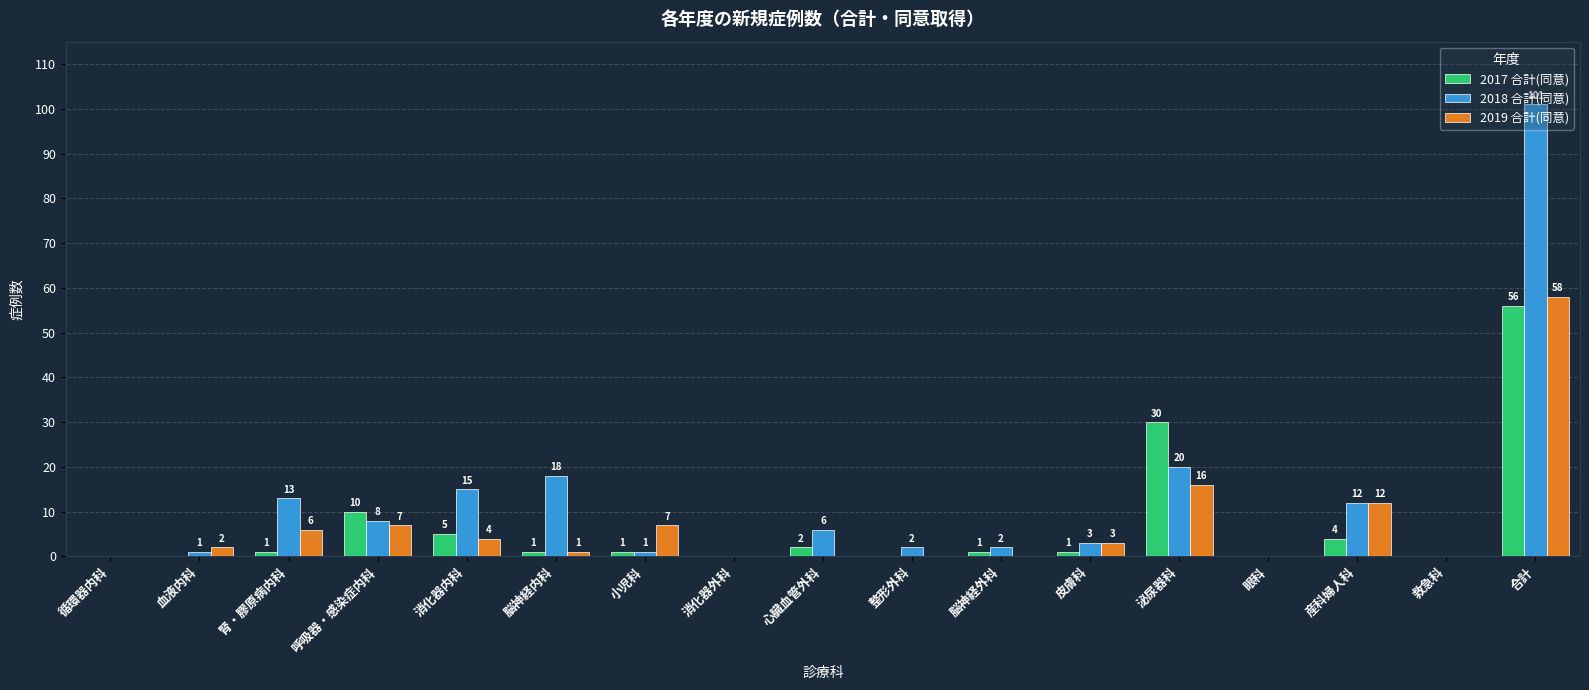

How many distinct data groups are displayed?

3